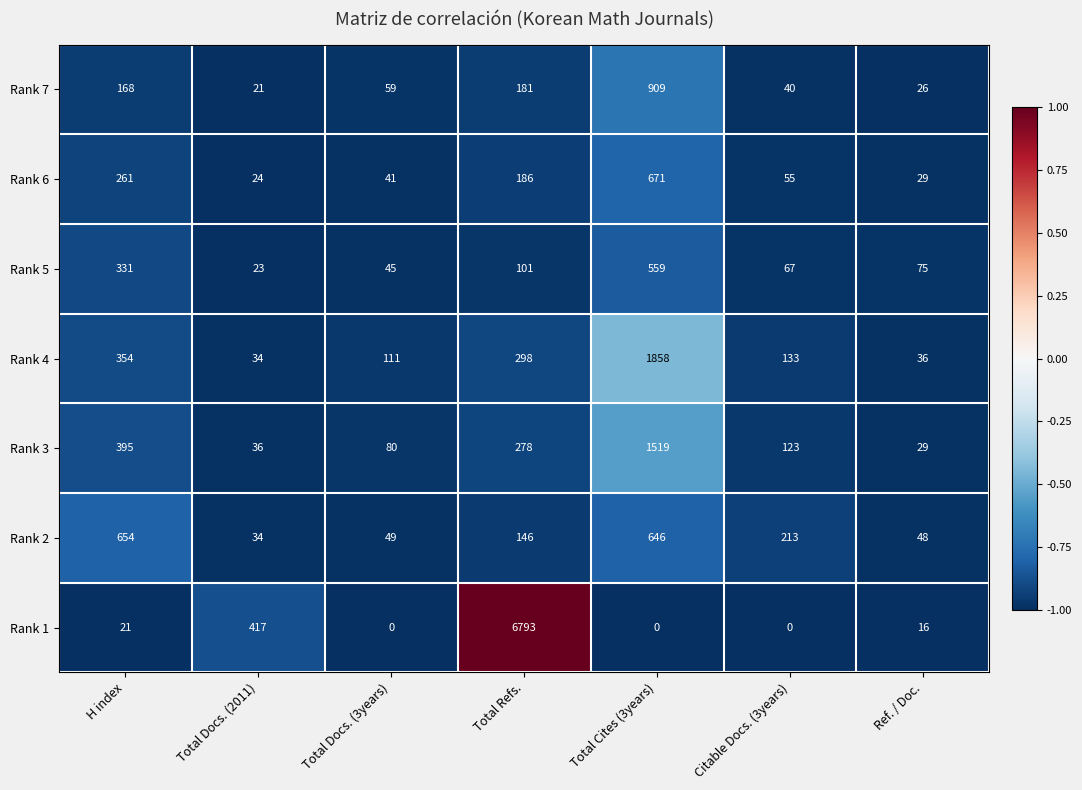

What is the difference between the highest and lowest values at Ref. / Doc.?

59